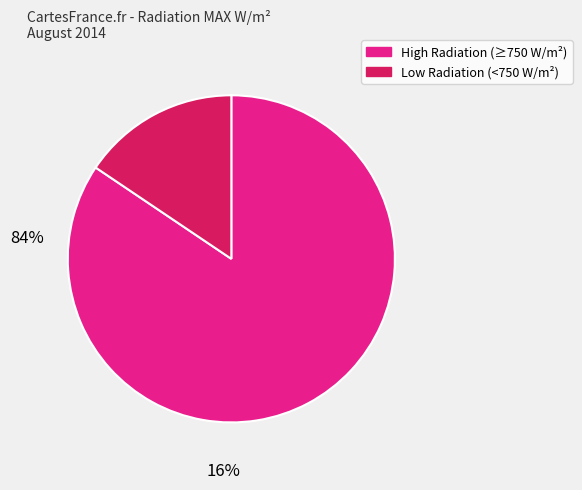

Does any single category account for the majority?

Yes